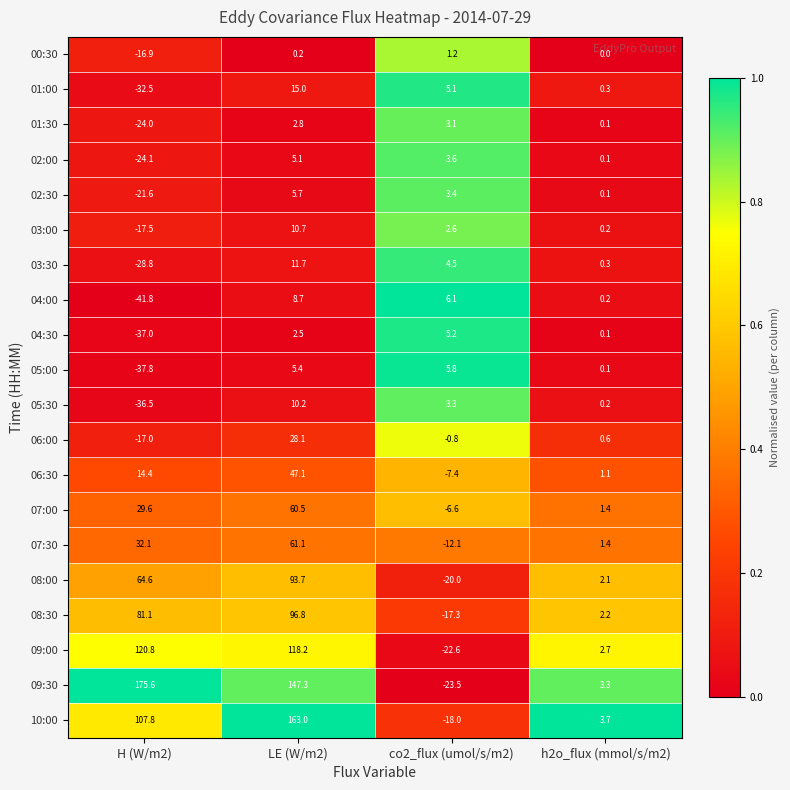

Which category has the highest value in the 09:00 series?

H (W/m2)